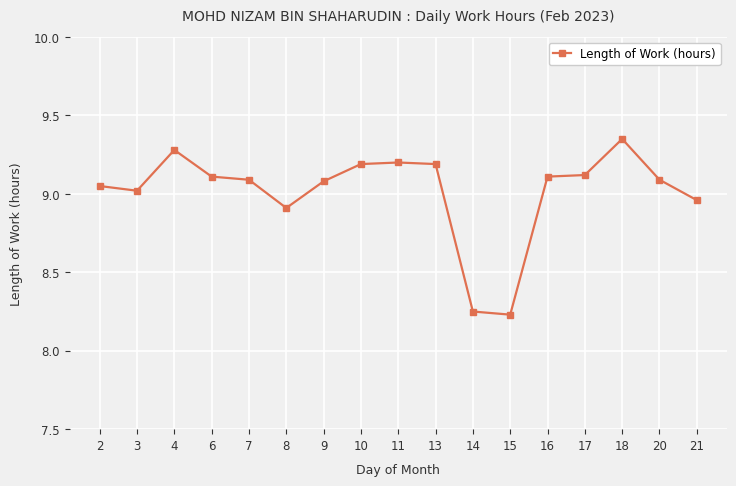

Which label corresponds to the largest value in the chart?

18